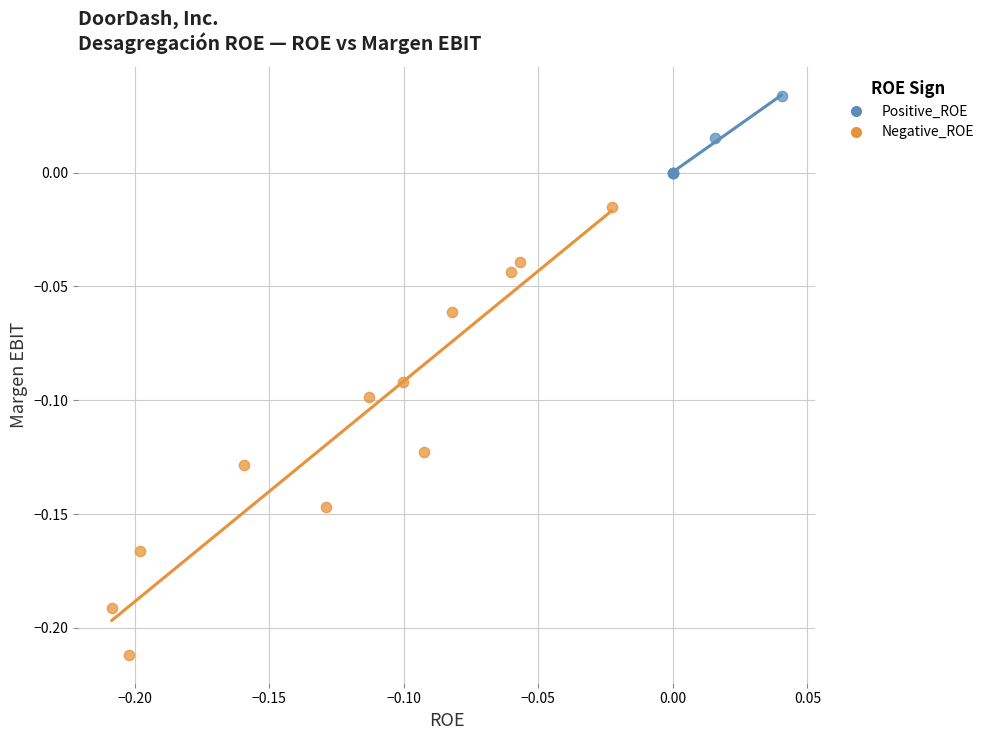

Which series reaches the minimum Y coordinate?

Negative_ROE